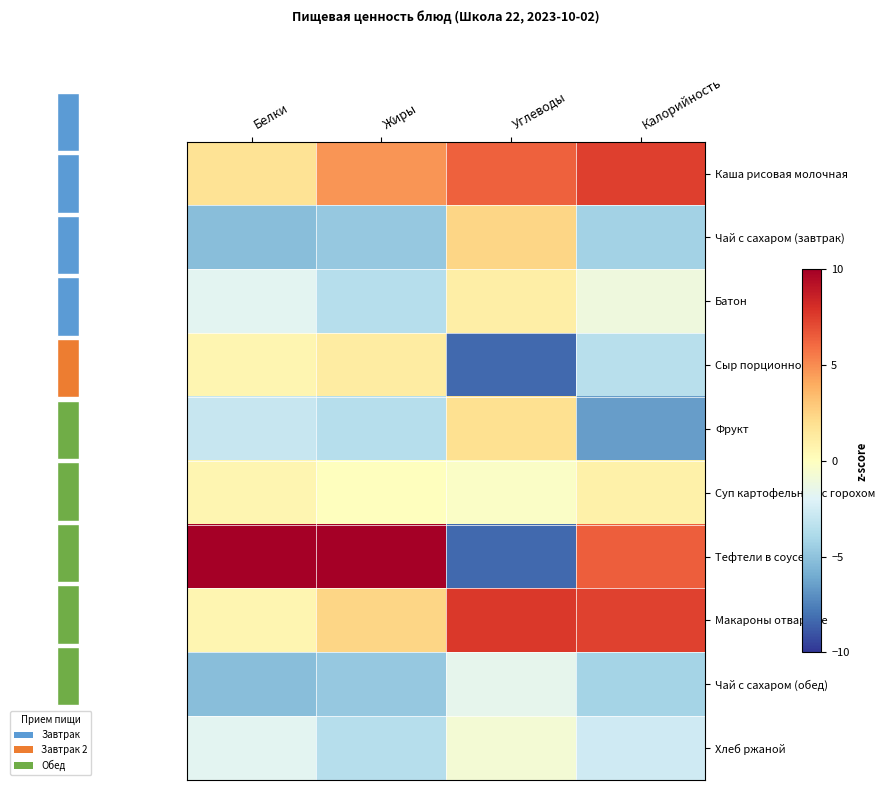

At which category is the sum across all series the highest?

Калорийность